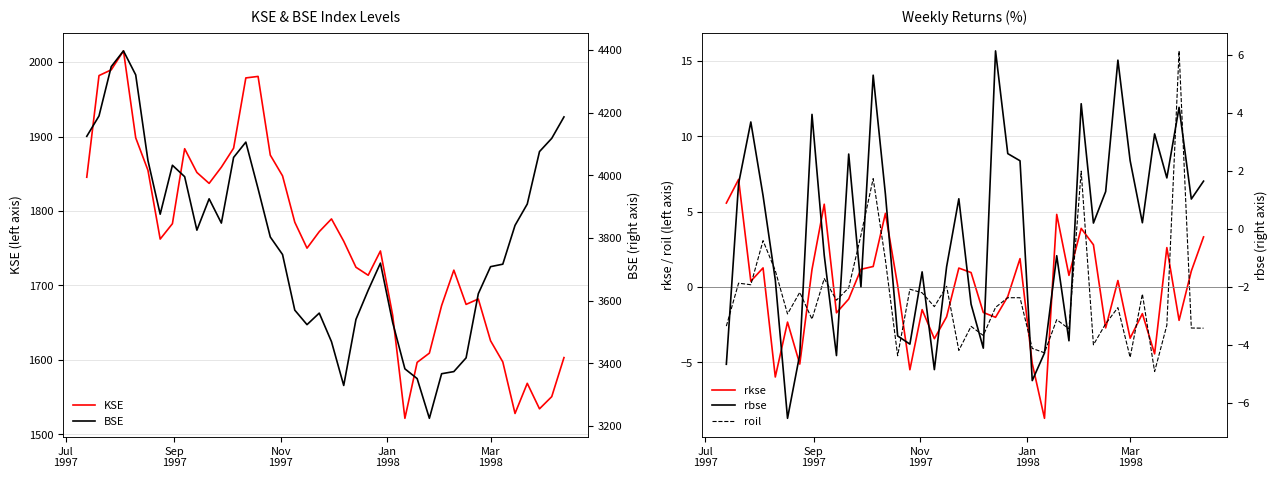

What is the highest value of the KSE series?

2014.9